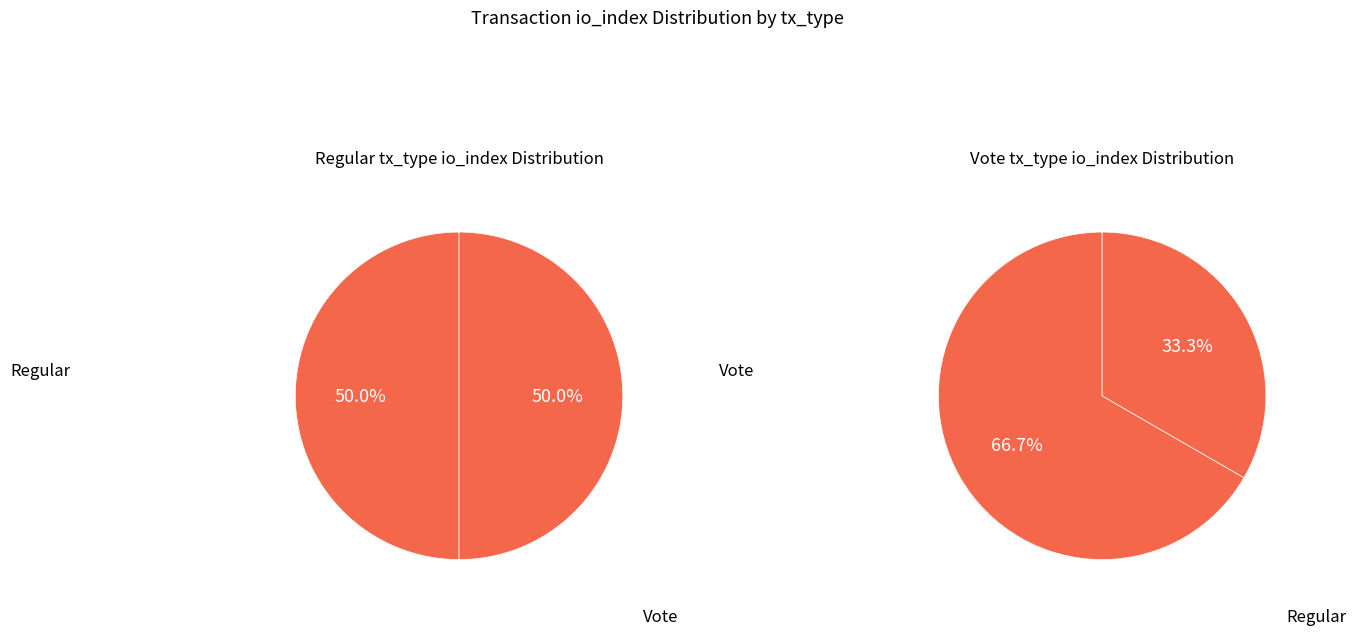

Which slice is the largest?

Vote